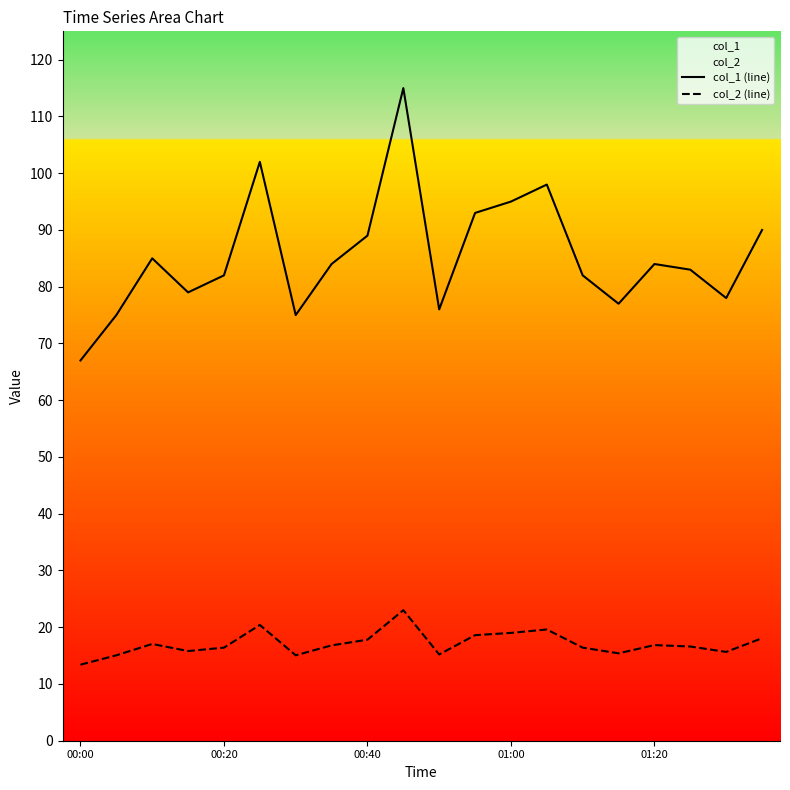

The value of col_2 (line) at 15 is 15.4. True or false?

True